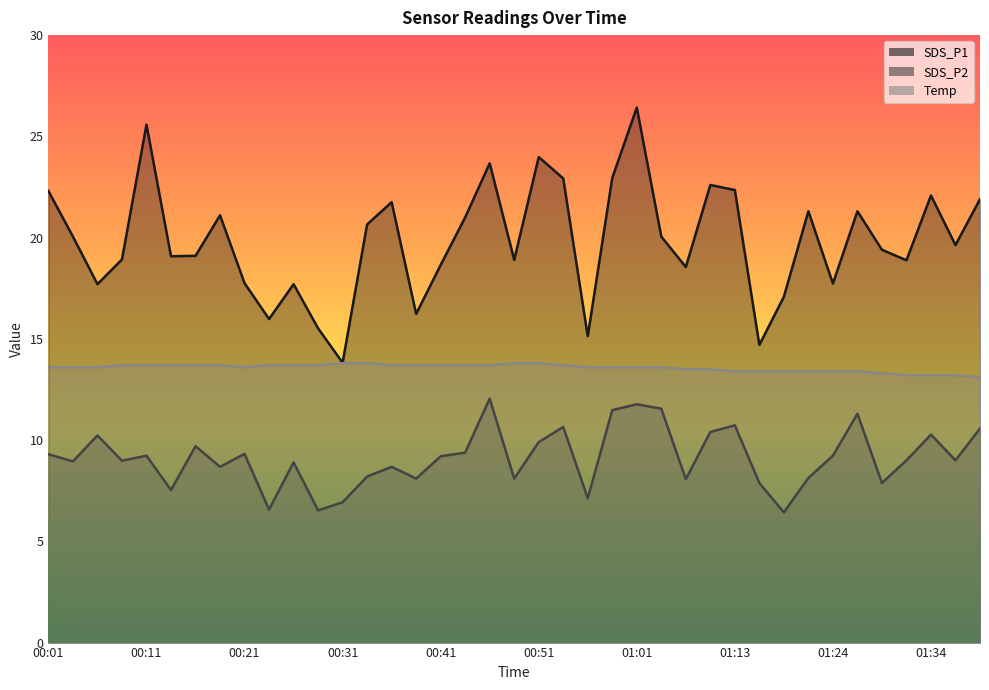

Reading right to left, what are all the values shown in this chart?

SDS_P1: 01:39=21.9	01:36=19.6	01:34=22.1	01:31=18.9	01:29=19.4	01:26=21.3	01:24=17.7	01:21=21.3	01:19=17.1	01:16=14.7	01:13=22.4	01:11=22.6	01:08=18.6	01:06=20.1	01:01=26.4	00:58=22.9	00:56=15.1	00:54=22.9	00:51=24.0	00:49=18.9	00:46=23.7	00:44=21.0	00:41=18.6	00:39=16.2	00:36=21.8	00:34=20.6	00:31=13.8	00:29=15.5	00:26=17.7	00:24=16.0	00:21=17.8	00:19=21.1	00:16=19.1	00:14=19.1	00:11=25.6	00:09=18.9	00:06=17.7	00:04=20.1	00:01=22.3
SDS_P2: 01:39=10.6	01:36=9.0	01:34=10.3	01:31=9.0	01:29=7.9	01:26=11.3	01:24=9.2	01:21=8.1	01:19=6.4	01:16=7.9	01:13=10.7	01:11=10.4	01:08=8.1	01:06=11.6	01:01=11.8	00:58=11.5	00:56=7.1	00:54=10.7	00:51=9.9	00:49=8.1	00:46=12.1	00:44=9.4	00:41=9.2	00:39=8.1	00:36=8.7	00:34=8.2	00:31=6.9	00:29=6.5	00:26=8.9	00:24=6.6	00:21=9.3	00:19=8.7	00:16=9.7	00:14=7.5	00:11=9.2	00:09=9.0	00:06=10.2	00:04=8.9	00:01=9.3
Temp: 01:39=13.1	01:36=13.2	01:34=13.2	01:31=13.2	01:29=13.3	01:26=13.4	01:24=13.4	01:21=13.4	01:19=13.4	01:16=13.4	01:13=13.4	01:11=13.5	01:08=13.5	01:06=13.6	01:01=13.6	00:58=13.6	00:56=13.6	00:54=13.7	00:51=13.8	00:49=13.8	00:46=13.7	00:44=13.7	00:41=13.7	00:39=13.7	00:36=13.7	00:34=13.8	00:31=13.8	00:29=13.7	00:26=13.7	00:24=13.7	00:21=13.6	00:19=13.7	00:16=13.7	00:14=13.7	00:11=13.7	00:09=13.7	00:06=13.6	00:04=13.6	00:01=13.6